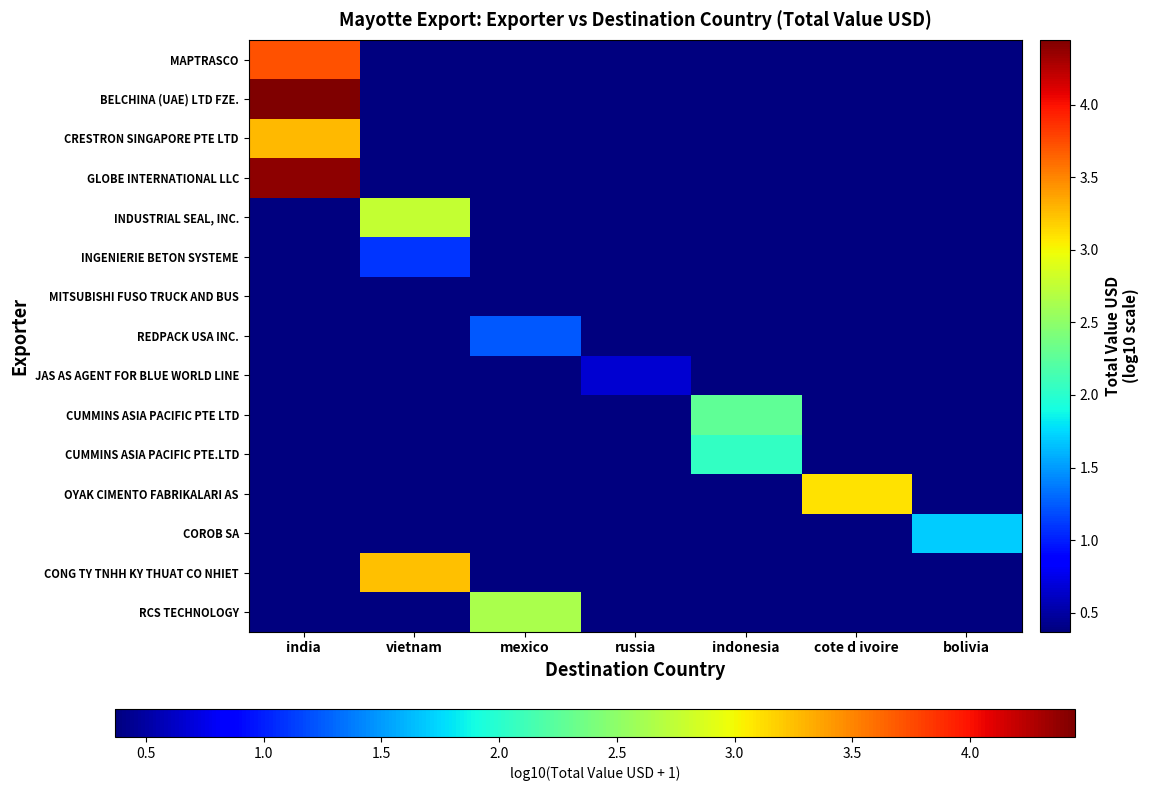

Which has a higher value, russia or vietnam?

russia